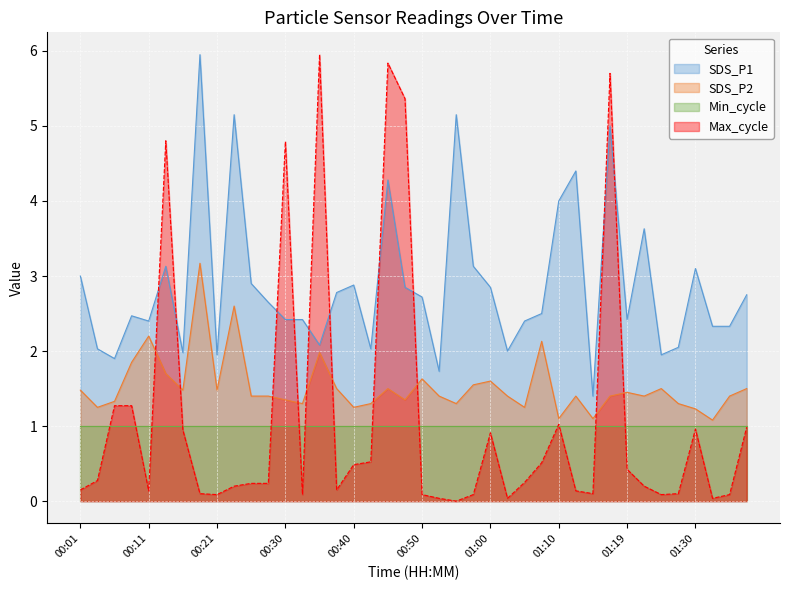

Which series has the largest total across all categories?

SDS_P1